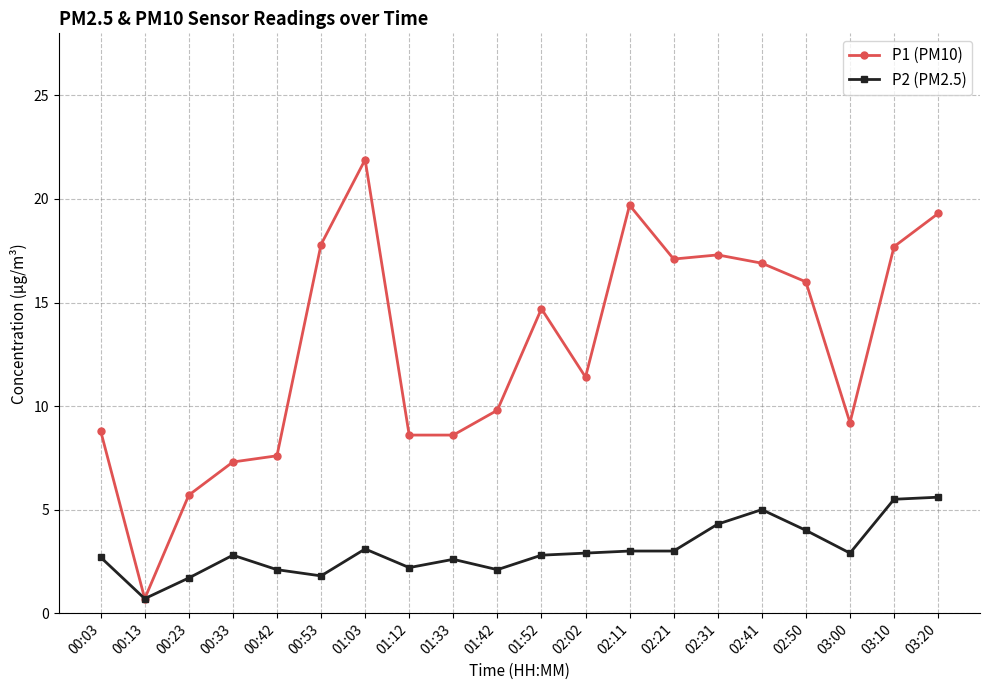

What position from the right is 01:52?

10